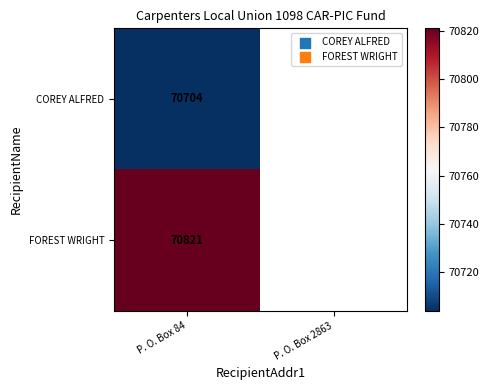

Is the value of FOREST WRIGHT at P. O. Box 84 greater than the value of COREY ALFRED at P. O. Box 84?

Yes